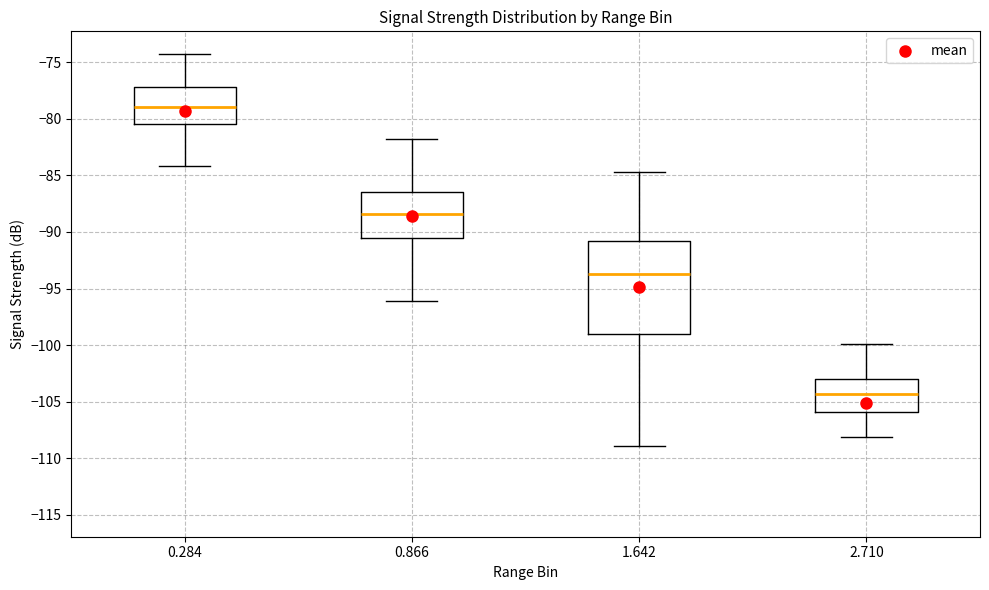

Reading left to right, transcribe this box plot: for each box, give where its median line is, the range the box spans, and where its two whiskers end, as read against the y-axis. The values are not printed on the chart, so give them approximately, as read against the axis.

0.284: median -79.0, box -80.5 to -77.0, whiskers -84.0 to -74.5
0.866: median -88.5, box -90.5 to -86.5, whiskers -96.0 to -82.0
1.642: median -93.5, box -99.0 to -91.0, whiskers -109.0 to -84.5
2.710: median -104.5, box -106.0 to -103.0, whiskers -108.0 to -100.0